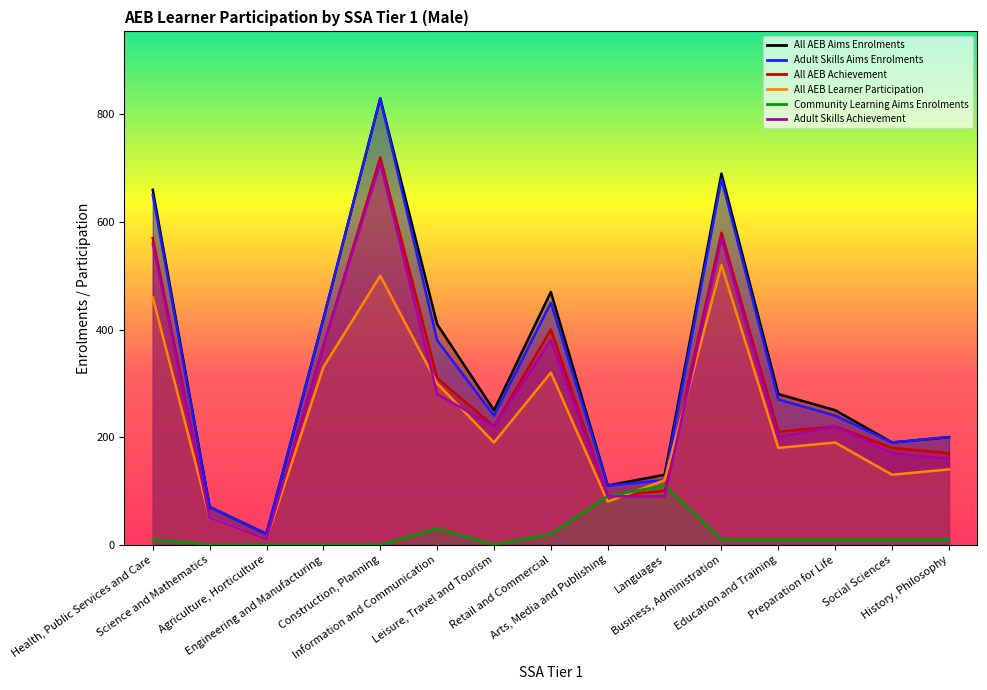

Which label corresponds to the largest value in the chart?

Construction, Planning